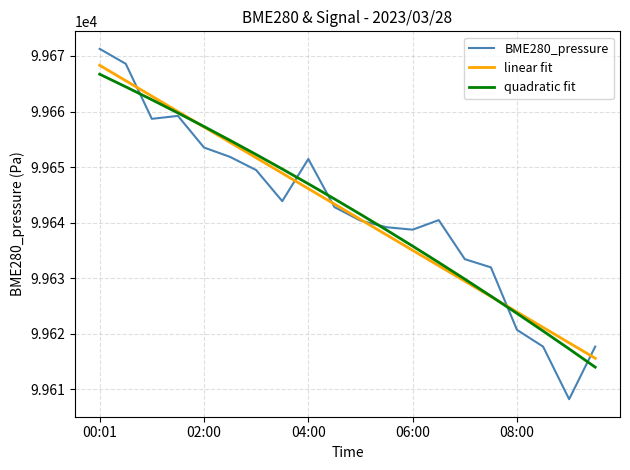

What is the difference between the maximum and minimum values in the BME280_pressure series?

63.0